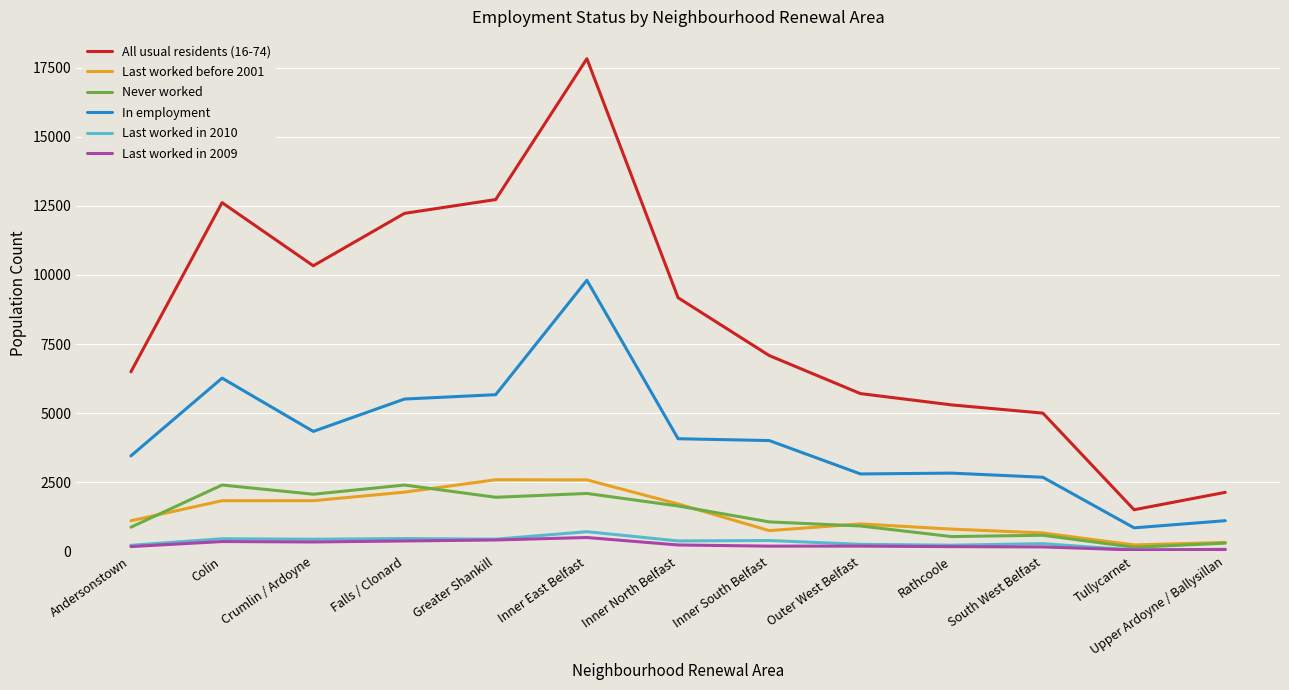

What is the sum of the Last worked in 2010 values at Colin and Inner North Belfast?

831